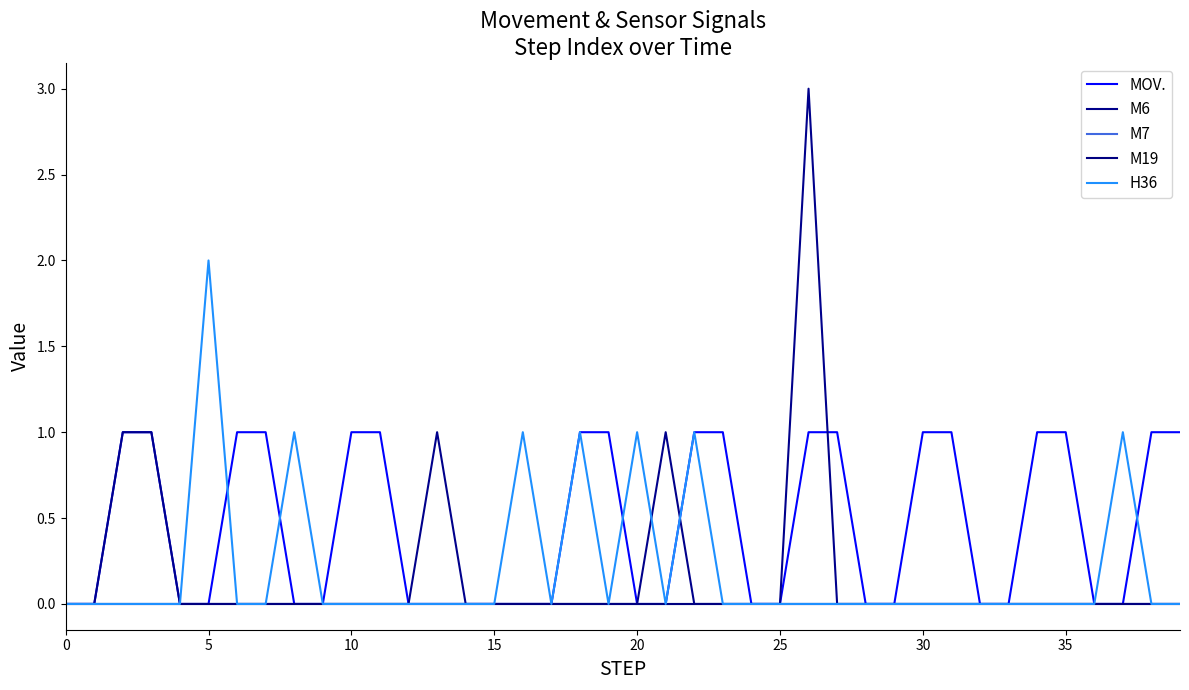

Is this an area chart (filled region under the line)?

No